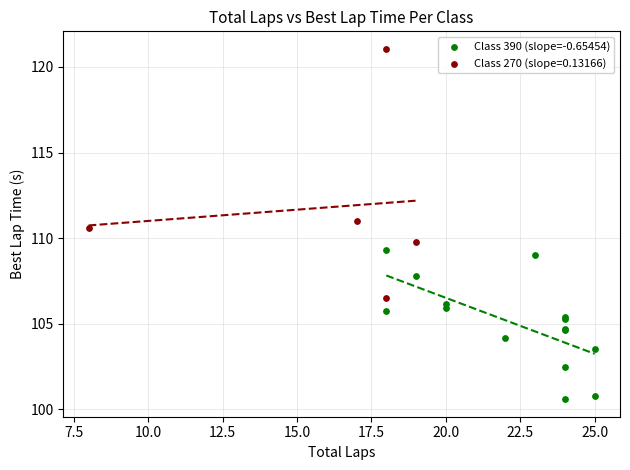

Which series contains the lowest Y value?

Class 390 (slope=-0.65454)